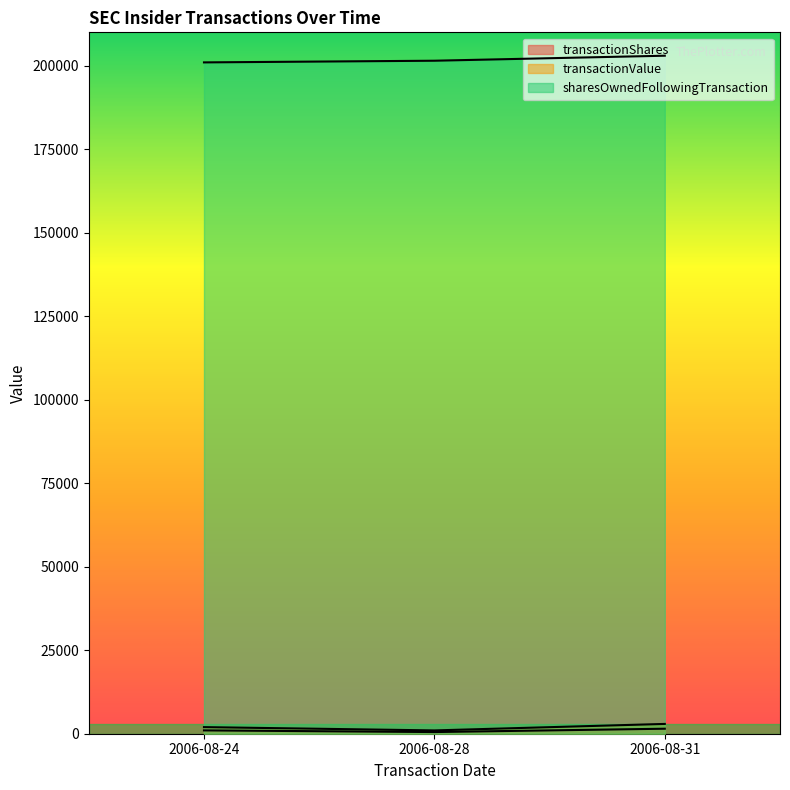

Read the sharesOwnedFollowingTransaction value at 2006-08-31.

203000